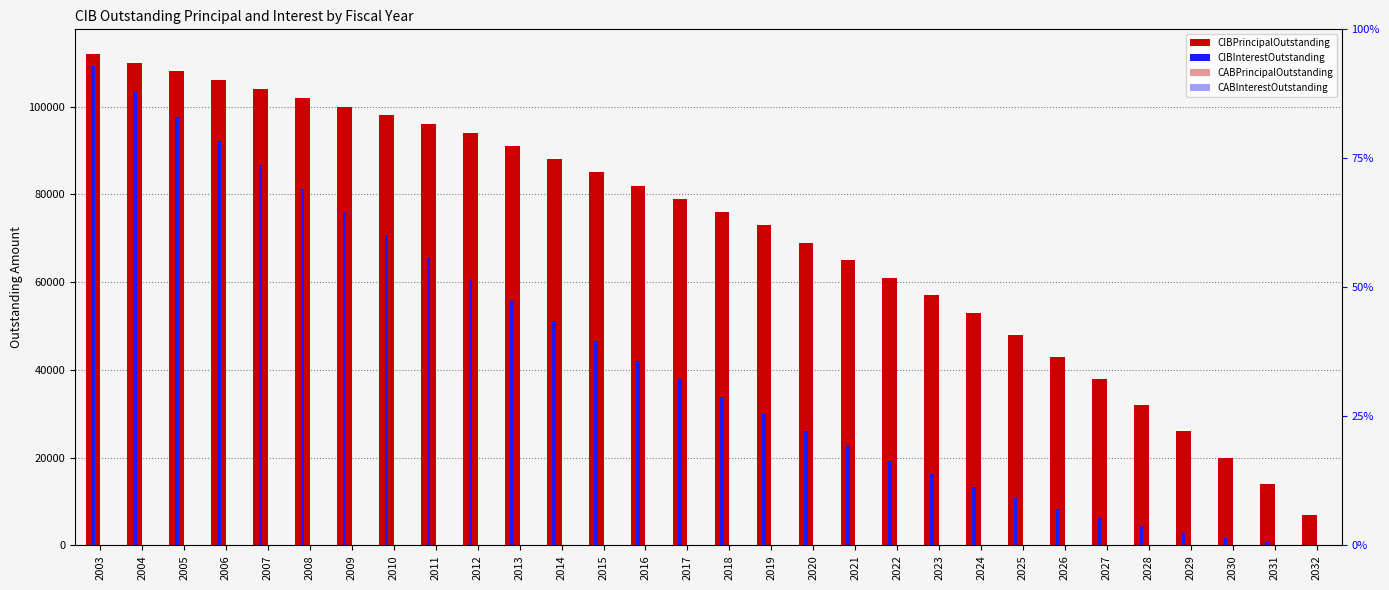

Reading right to left, list all the values displayed in this chart.

CIBPrincipalOutstanding: 2032=7000.0	2031=14000.0	2030=20000.0	2029=26000.0	2028=32000.0	2027=38000.0	2026=43000.0	2025=48000.0	2024=53000.0	2023=57000.0	2022=61000.0	2021=65000.0	2020=69000.0	2019=73000.0	2018=76000.0	2017=79000.0	2016=82000.0	2015=85000.0	2014=88000.0	2013=91000.0	2012=94000.0	2011=96000.0	2010=98000.0	2009=100000.0	2008=102000.0	2007=104000.0	2006=106000.0	2005=108000.0	2004=110000.0	2003=112000.0
CIBInterestOutstanding: 2032=183.8	2031=735.0	2030=1627.5	2029=2835.0	2028=4357.5	2027=6195.0	2026=8321.2	2025=10710.0	2024=13361.2	2023=16248.8	2022=19346.2	2021=22653.8	2020=26171.2	2019=29898.8	2018=33810.0	2017=37878.8	2016=42105.0	2015=46488.8	2014=51030.0	2013=55728.8	2012=60585.0	2011=65572.5	2010=70665.0	2009=75862.5	2008=81165.0	2007=86572.5	2006=92085.0	2005=97702.5	2004=103425.0	2003=109252.5
CABPrincipalOutstanding: 2032=0.0	2031=0.0	2030=0.0	2029=0.0	2028=0.0	2027=0.0	2026=0.0	2025=0.0	2024=0.0	2023=0.0	2022=0.0	2021=0.0	2020=0.0	2019=0.0	2018=0.0	2017=0.0	2016=0.0	2015=0.0	2014=0.0	2013=0.0	2012=0.0	2011=0.0	2010=0.0	2009=0.0	2008=0.0	2007=0.0	2006=0.0	2005=0.0	2004=0.0	2003=0.0
CABInterestOutstanding: 2032=0.0	2031=0.0	2030=0.0	2029=0.0	2028=0.0	2027=0.0	2026=0.0	2025=0.0	2024=0.0	2023=0.0	2022=0.0	2021=0.0	2020=0.0	2019=0.0	2018=0.0	2017=0.0	2016=0.0	2015=0.0	2014=0.0	2013=0.0	2012=0.0	2011=0.0	2010=0.0	2009=0.0	2008=0.0	2007=0.0	2006=0.0	2005=0.0	2004=0.0	2003=0.0